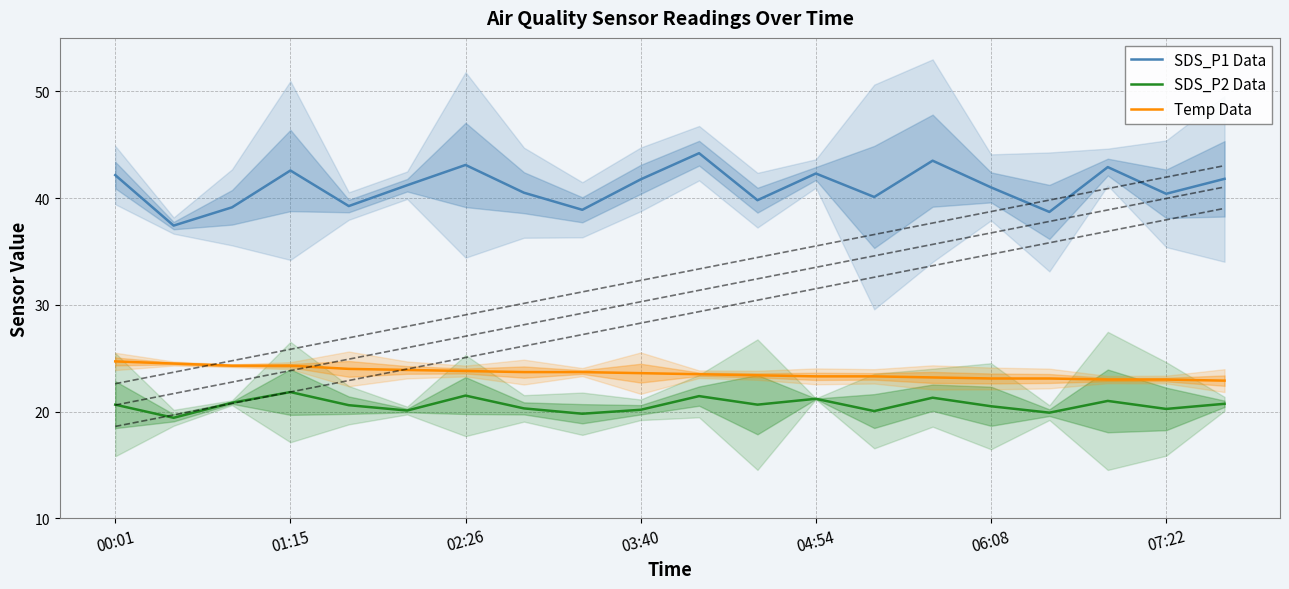

Reading left to right, transcribe all the data shown in this chart.

SDS_P1 Data: 42.1	37.4	39.1	42.6	39.2	41.2	43.1	40.5	38.9	41.8	44.2	39.8	42.3	40.1	43.5	41.0	38.7	42.9	40.4	41.8
SDS_P2 Data: 20.6	19.4	20.8	21.8	20.6	20.1	21.5	20.3	19.8	20.2	21.4	20.6	21.2	20.1	21.3	20.5	19.9	21.0	20.2	20.7
Temp Data: 24.7	24.5	24.3	24.3	24.0	23.9	23.8	23.7	23.7	23.6	23.5	23.4	23.3	23.3	23.2	23.1	23.1	23.0	23.0	22.9